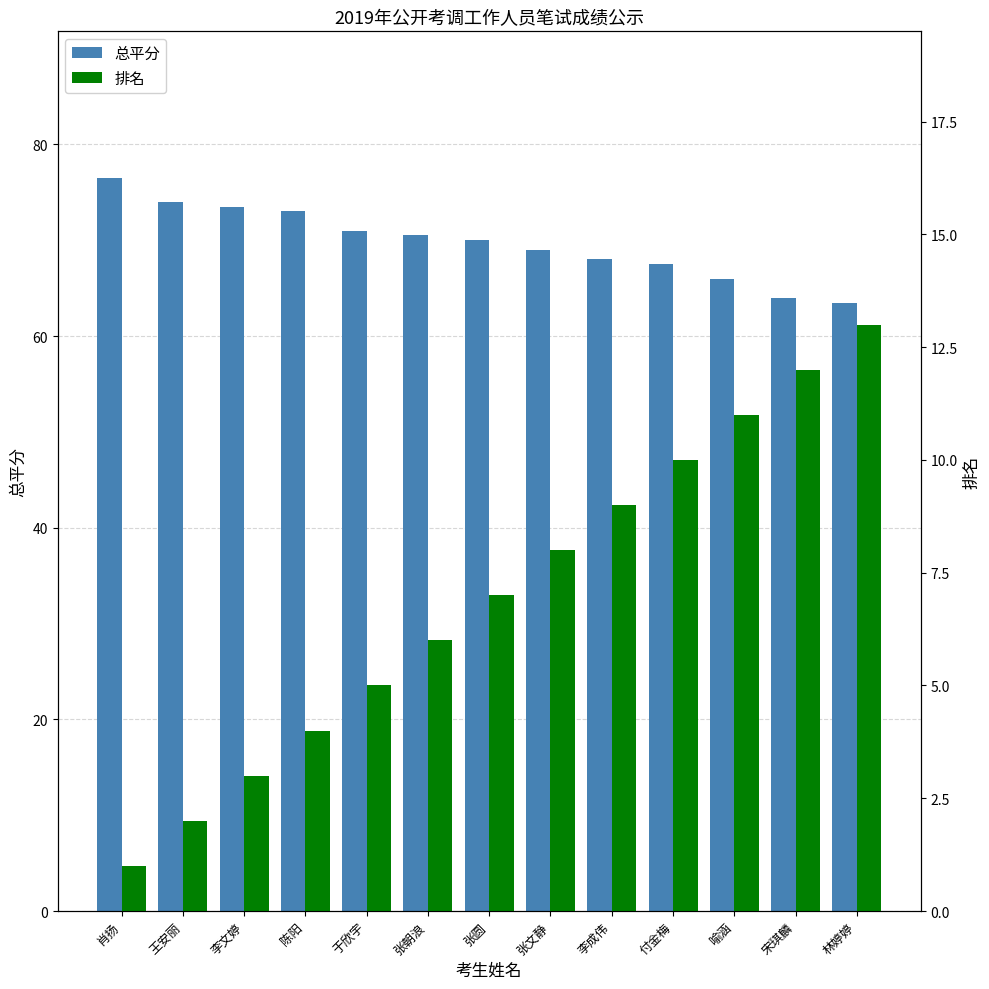

Read the 总平分 value at 张文静.

69.0